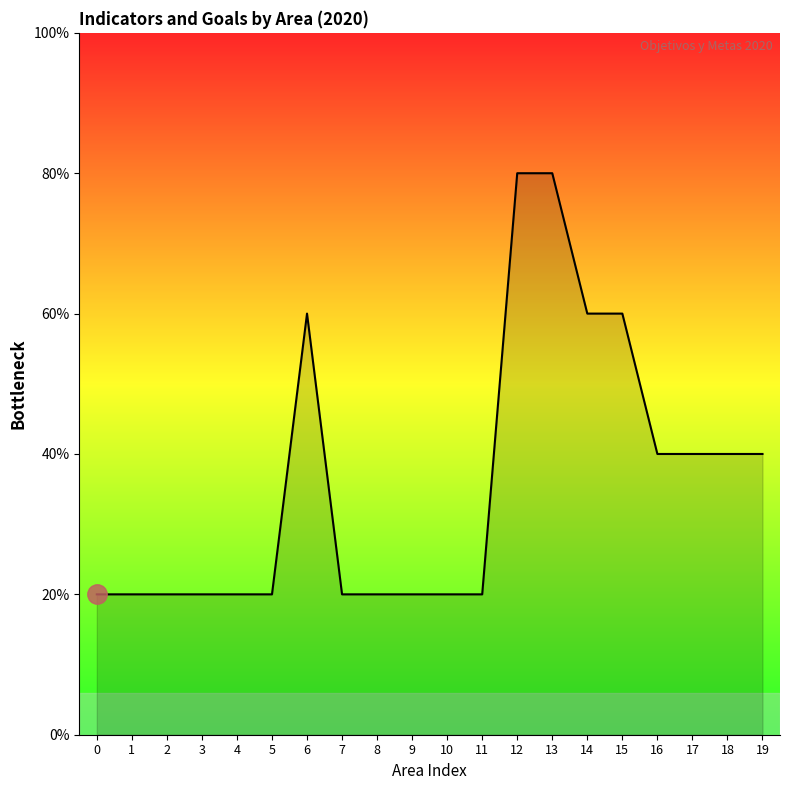

True or false: the data shows 3 at 18.

False